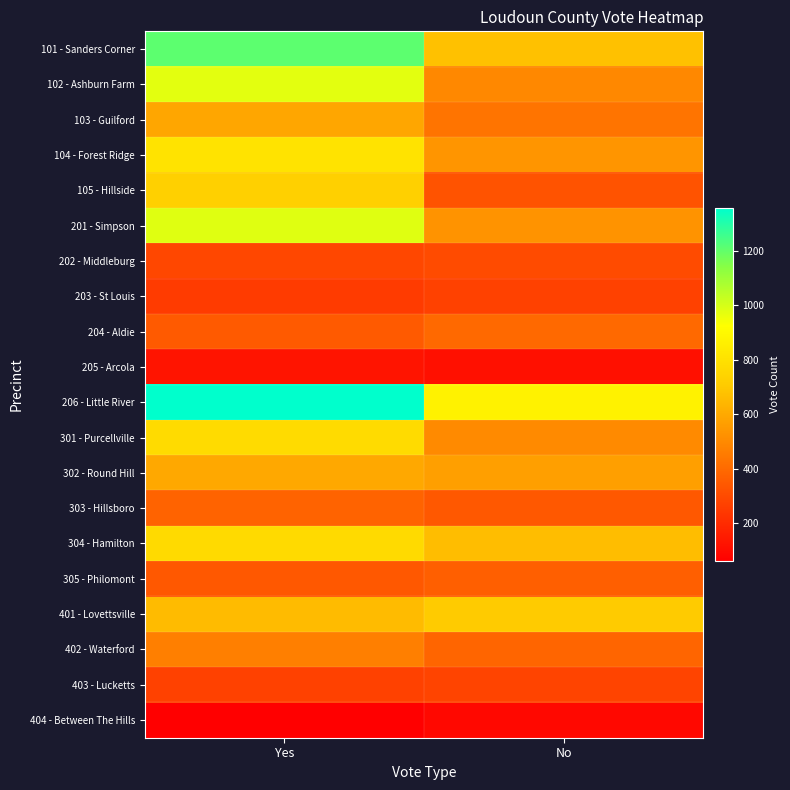

Which series has the largest total across all categories?

206 - Little River